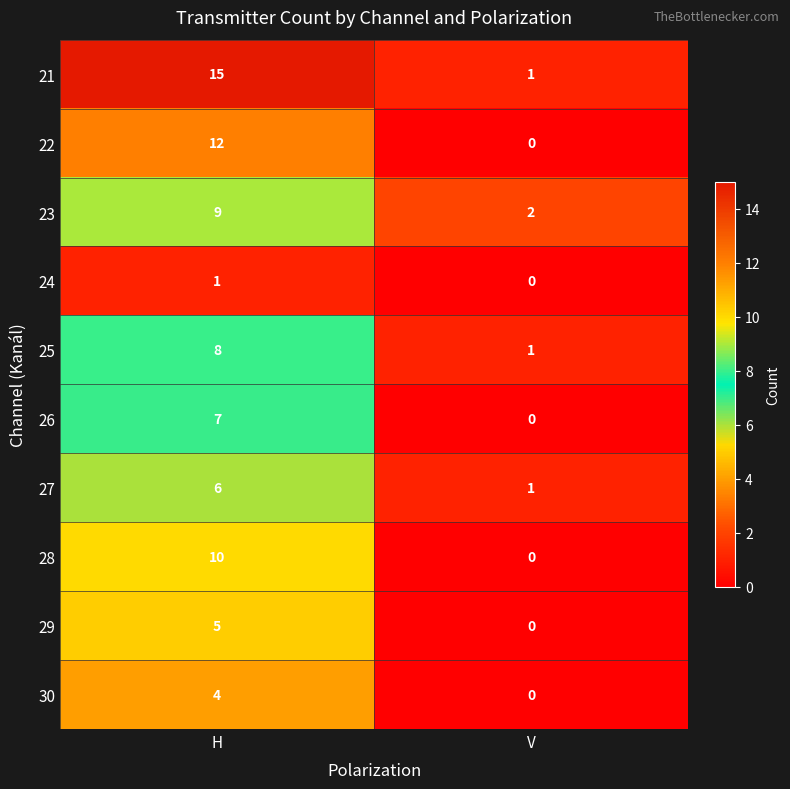

What is the sum of the 29 values at H and V?

5